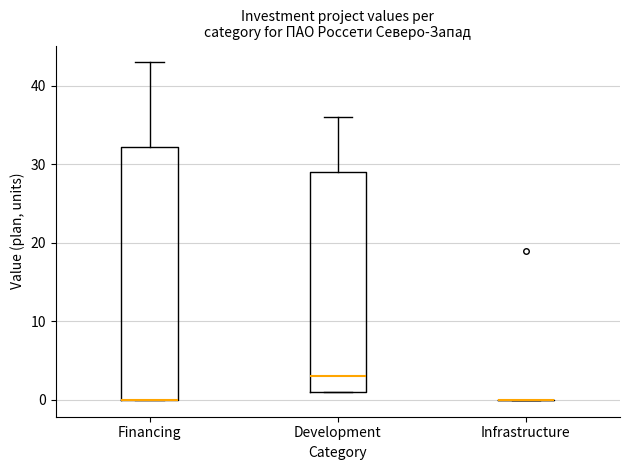

Reading left to right, read every box against the y-axis: the position of its median line, the range the box covers, and the ends of its whiskers. The values are not printed on the chart, so give them approximately, as read against the axis.

Financing: median 0 (drawn on the box's lower edge), box 0 to 32, whiskers 0 to 43
Development: median 3, box 1 to 29, whiskers 1 to 36
Infrastructure: box collapsed to a line at 0, whiskers 0 to 0